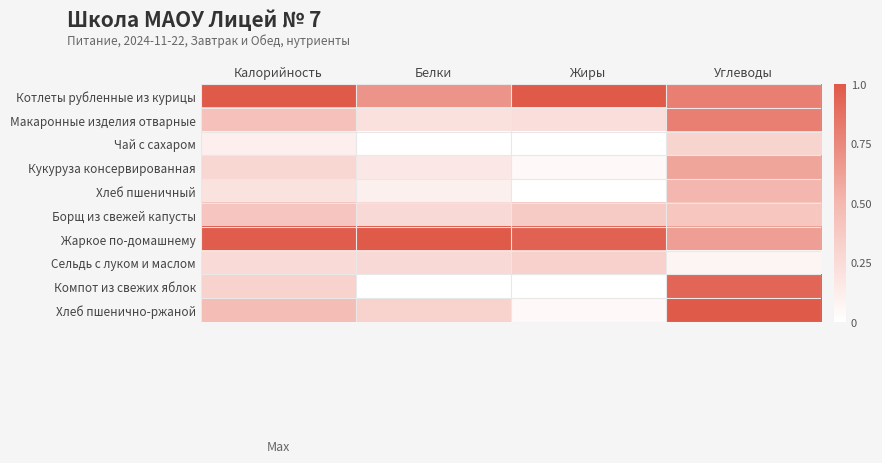

Which series has the largest total across all categories?

Жаркое по-домашнему